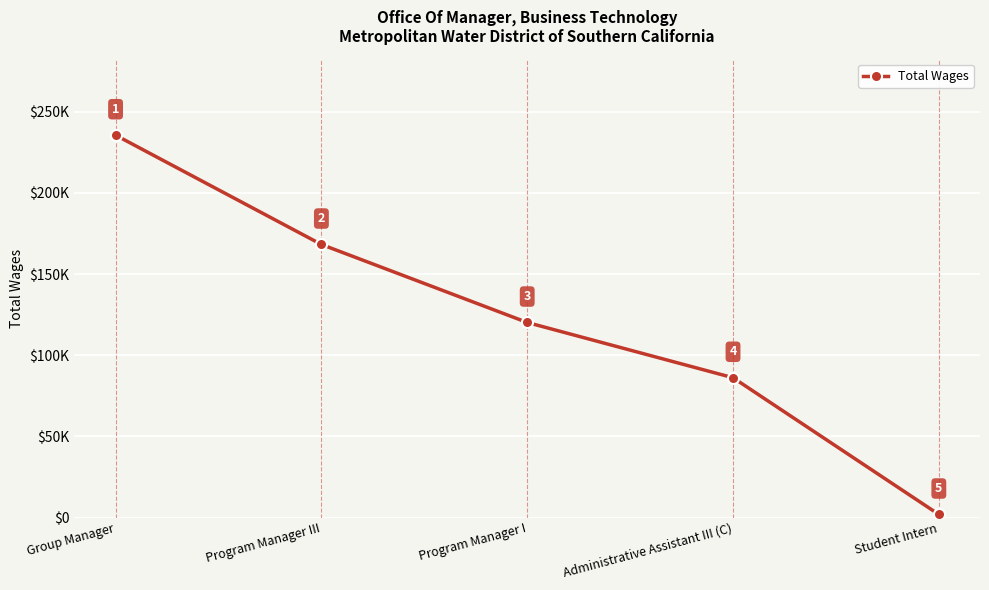

What is the ratio of the value at Program Manager III to the value at Administrative Assistant III (C)?

2.0